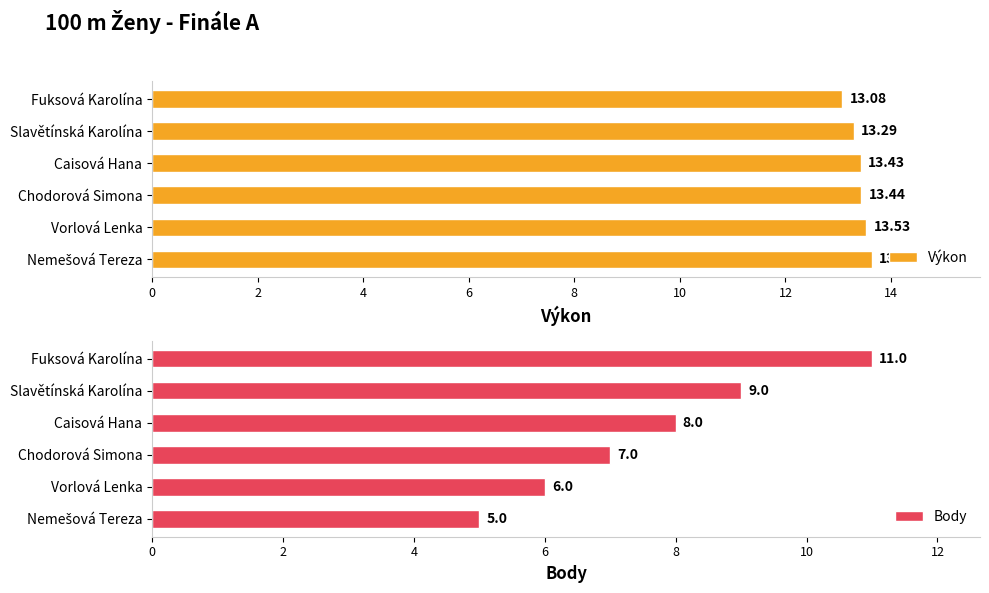

Reading left to right, list all the values displayed in this chart.

Výkon: 13.1	13.3	13.4	13.4	13.5	13.6
Body: 11.0	9.0	8.0	7.0	6.0	5.0